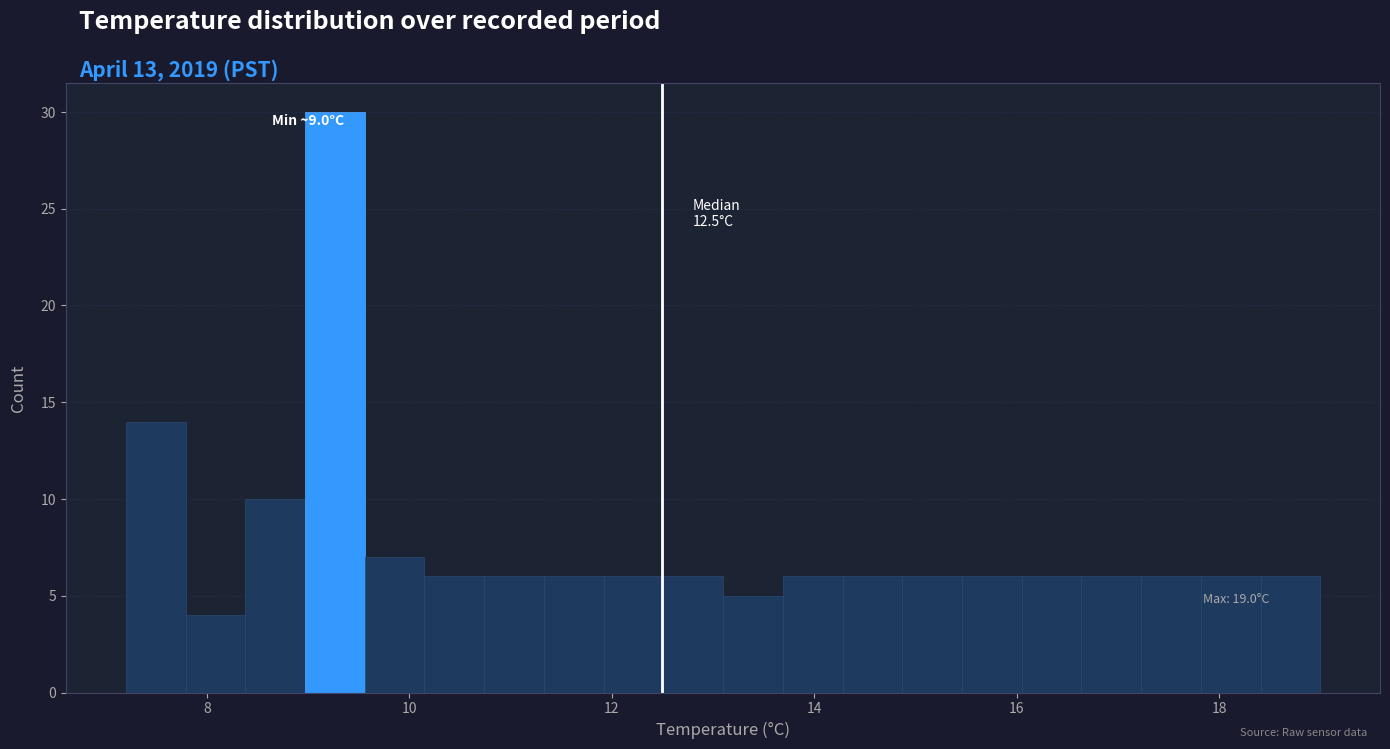

Read against the x-axis, roughly where is the centre of the tallest bar?

9.2